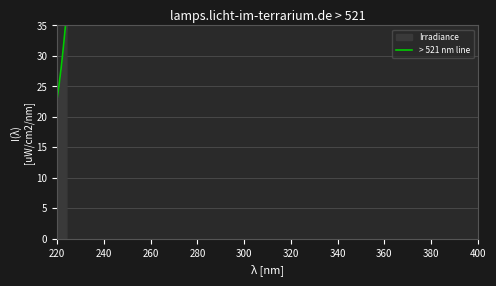

What is the maximum value shown in the chart?

36.8